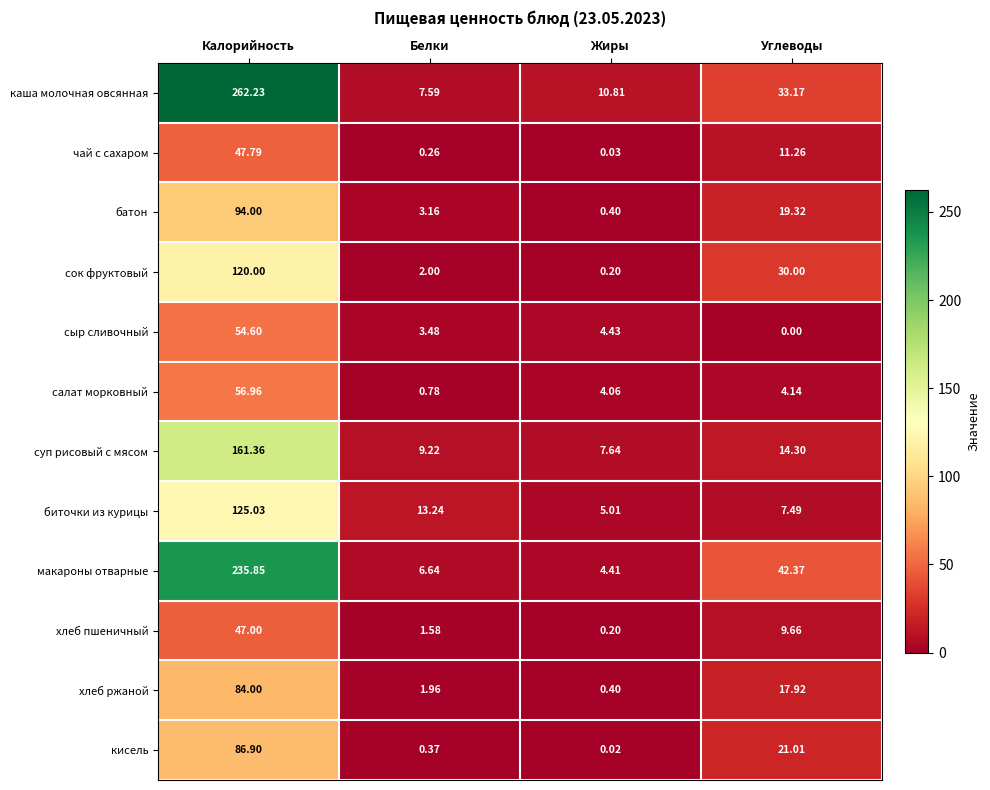

Where does the макароны отварные series first go above 42?

Калорийность